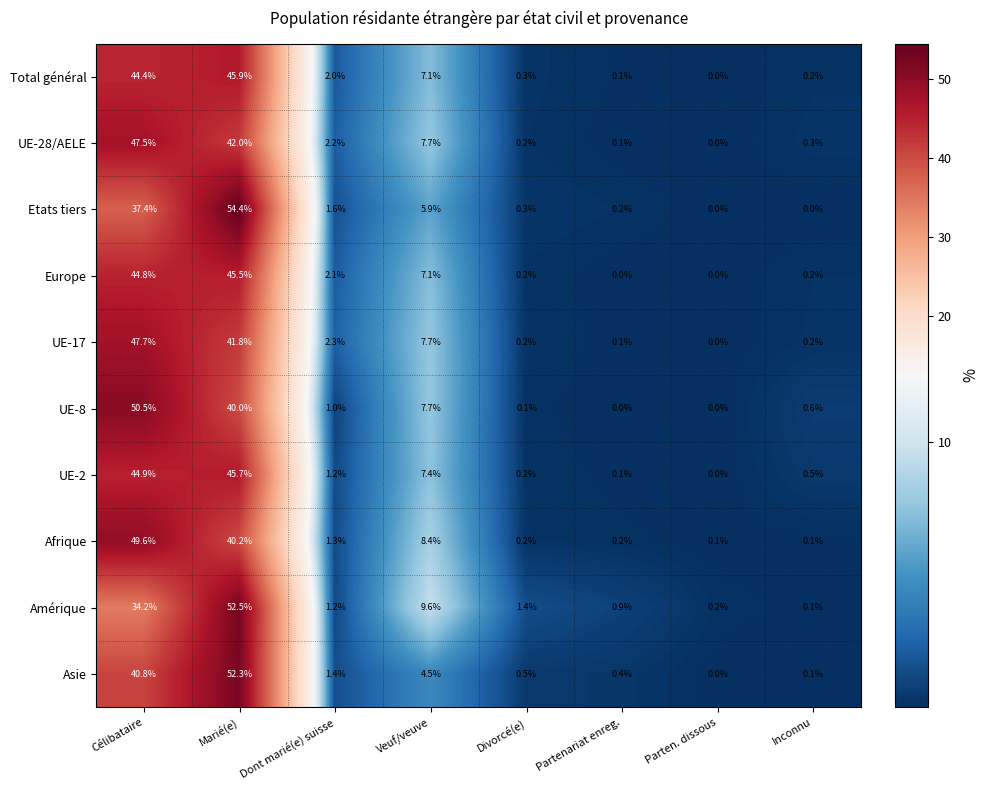

Which series changed the most between Marié(e) and Divorcé(e)?

Etats tiers